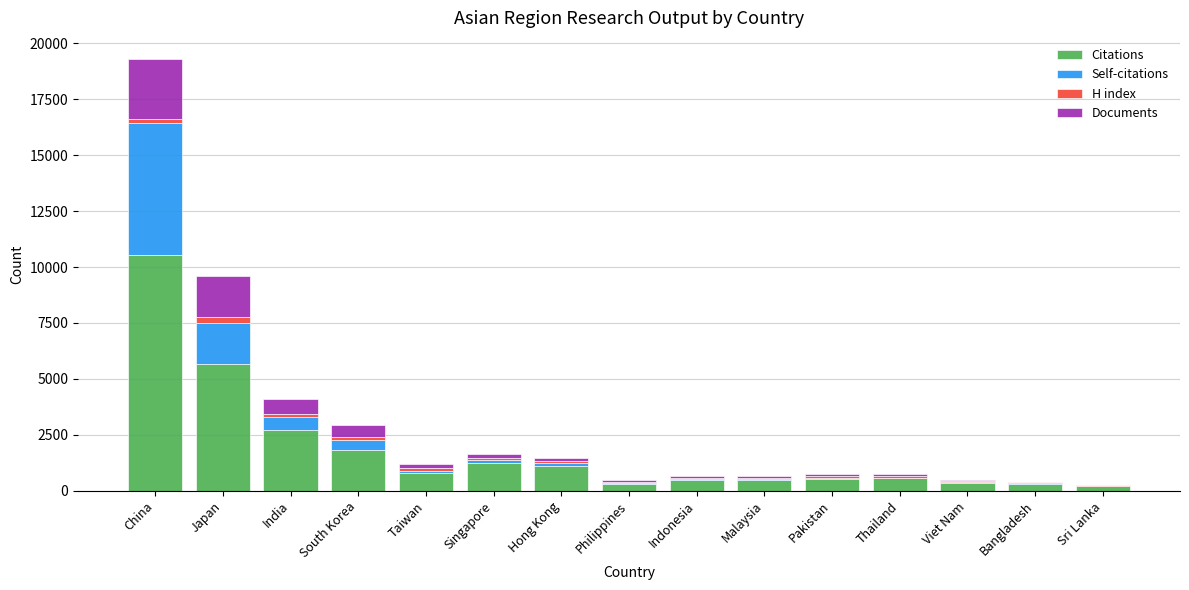

What is the sum of all Citations values?

27009